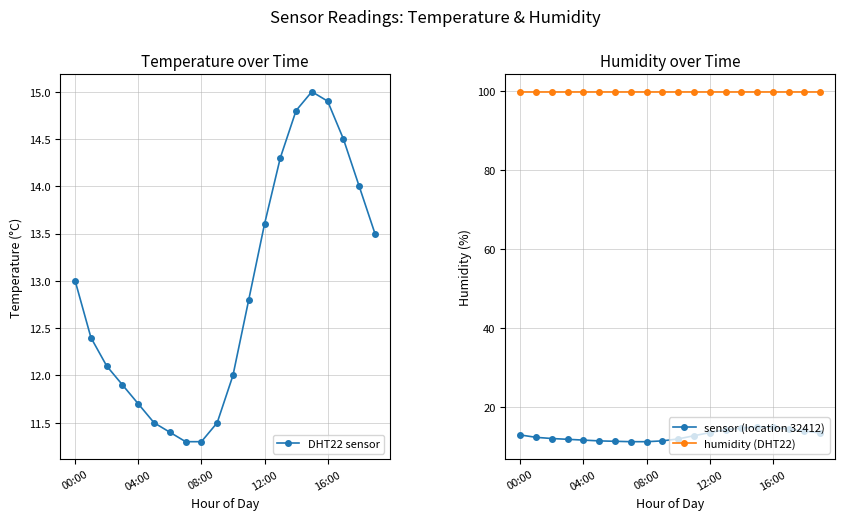

Where does the sensor (location 32412) series first go above 12?

00:00